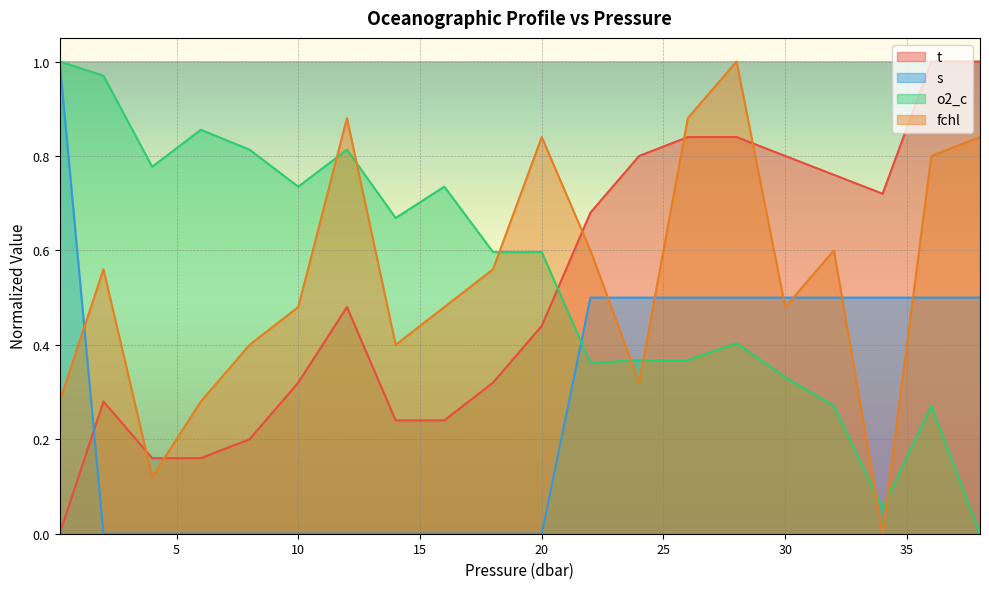

At which category does the chart reach its peak across all series?

36.0